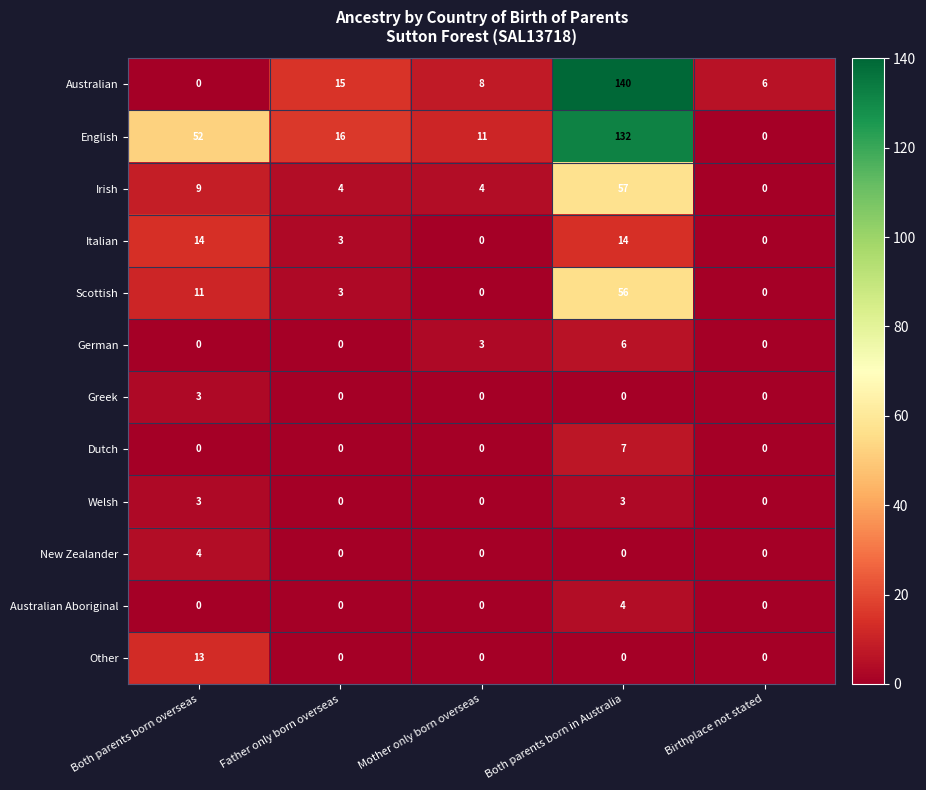

At which category is the sum across all series the highest?

Both parents born in Australia